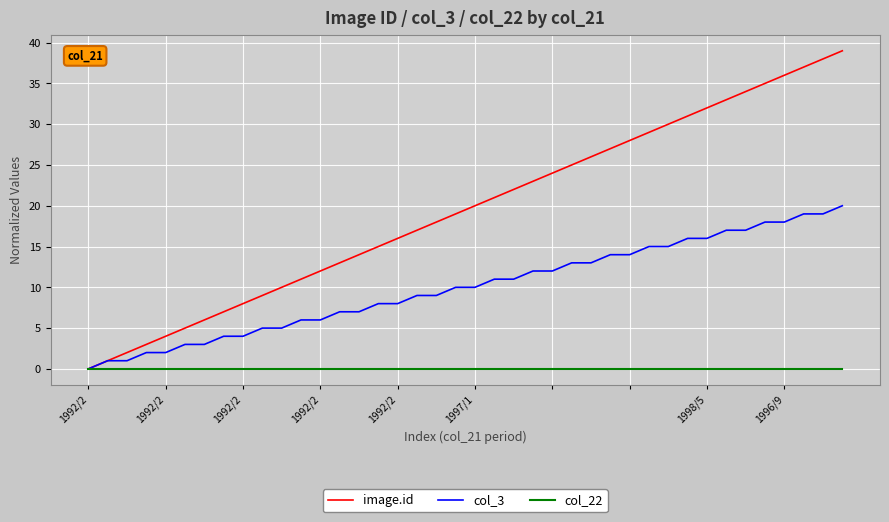

Which series has the widest spread of values?

image.id